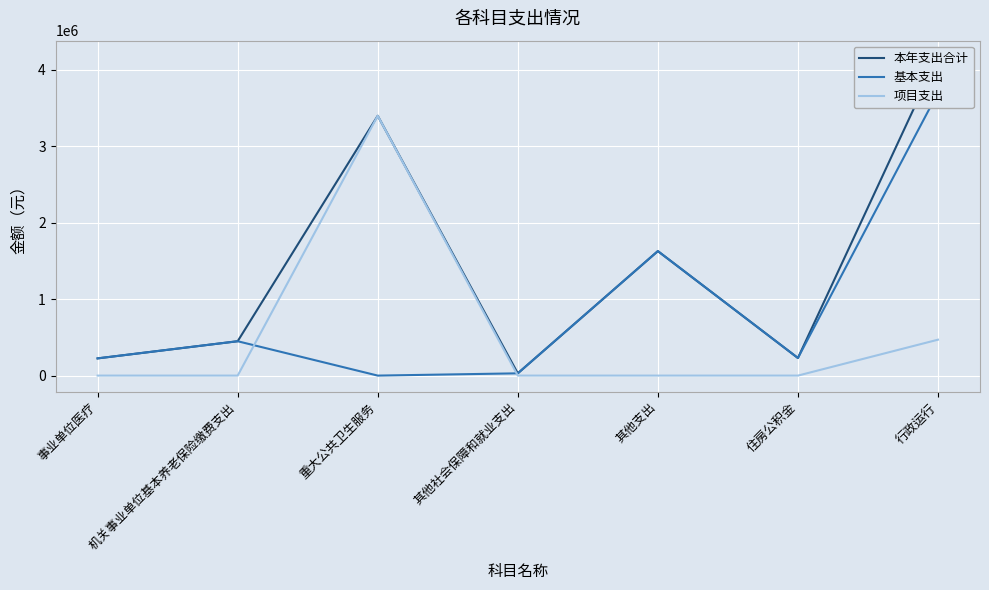

What is the difference between the highest and lowest values at 机关事业单位基本养老保险缴费支出?

449778.2